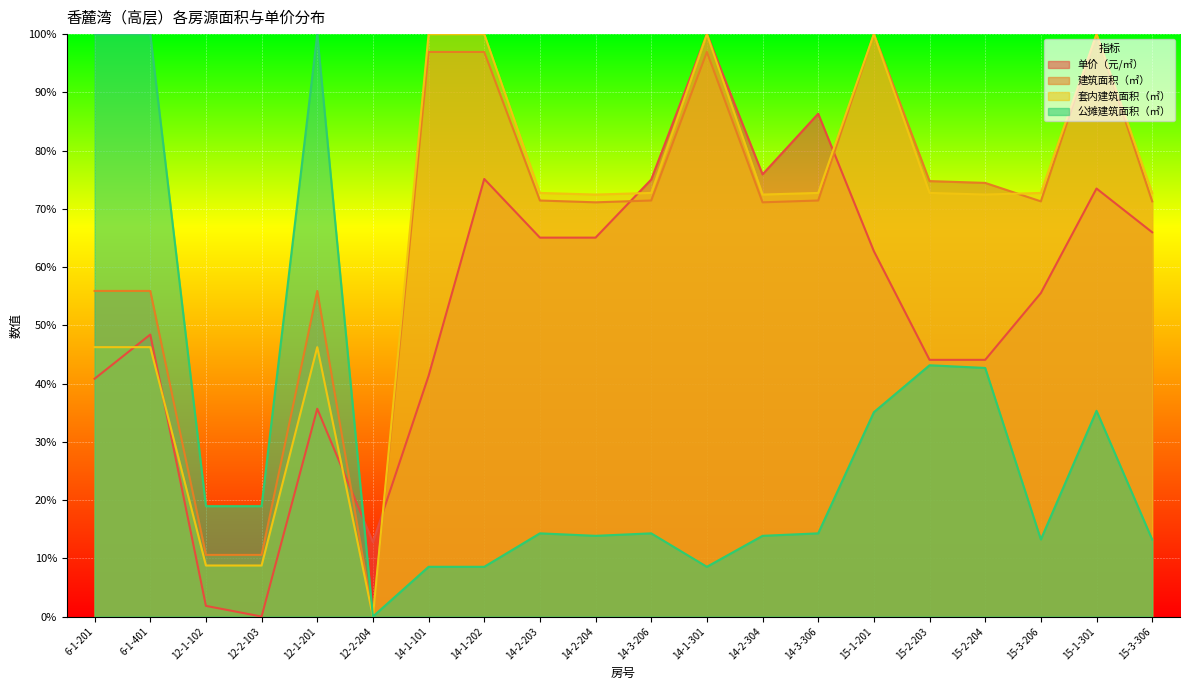

What is the difference between the second highest and minimum values in the 单价（元/㎡） series?

86.3